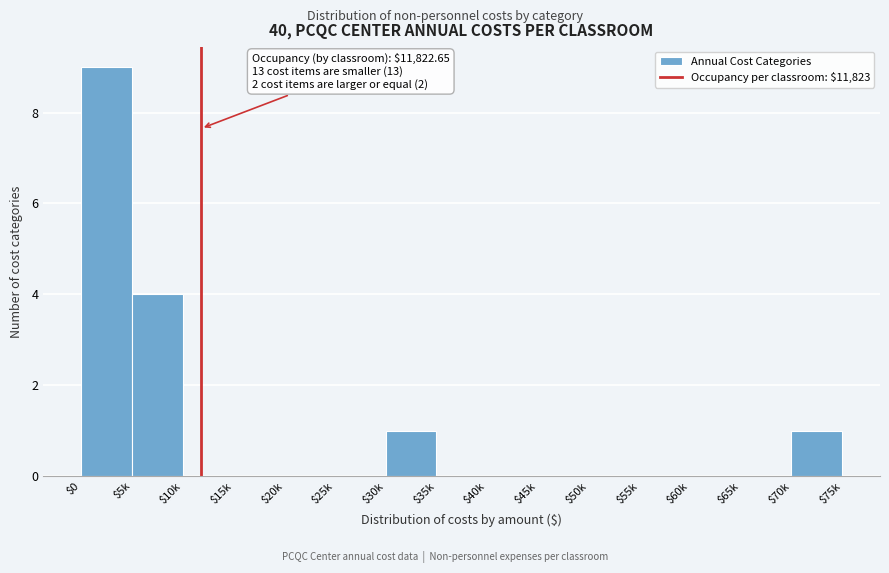

What is the sum of all values?

15